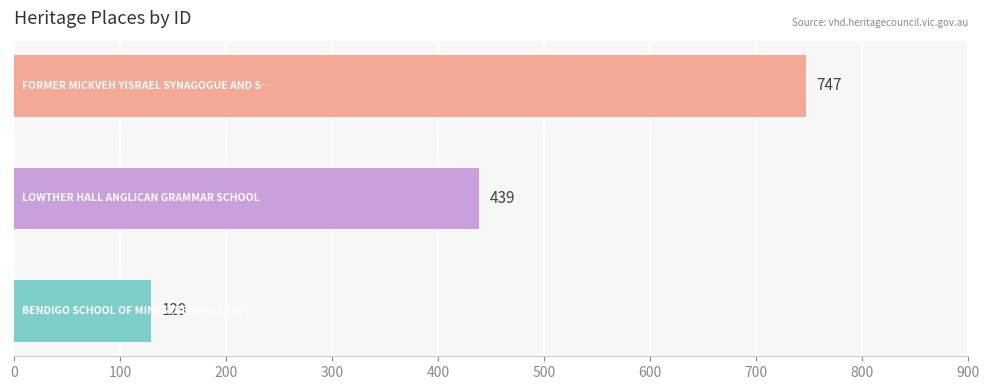

How many values are below 439?

1